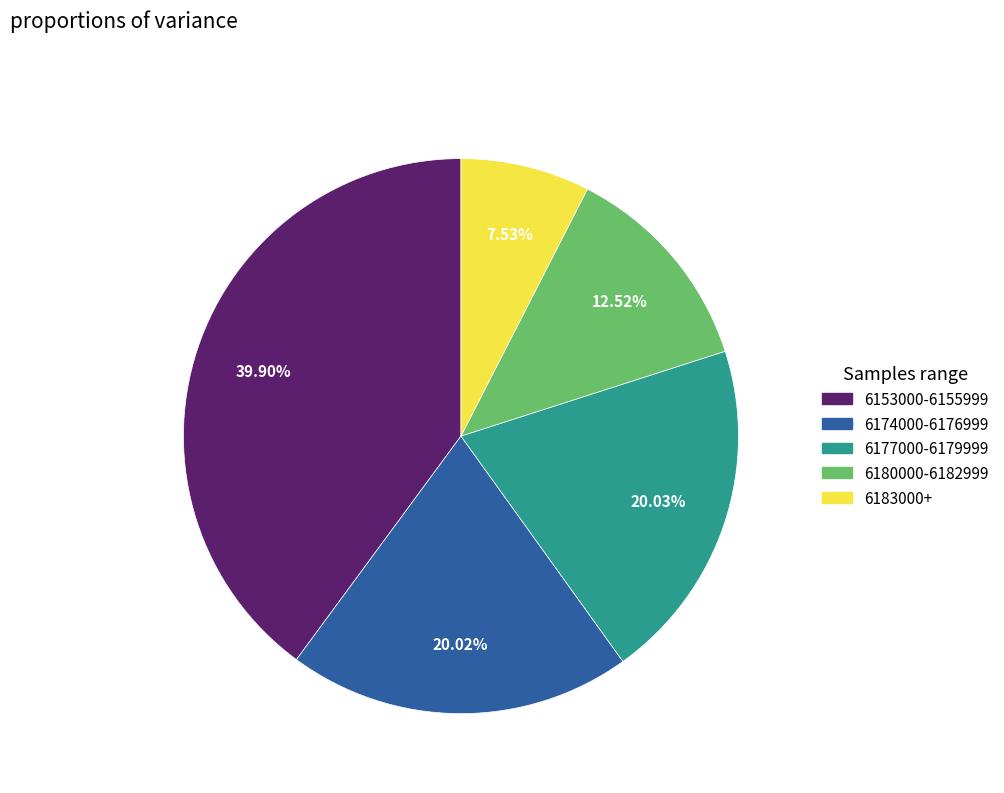

Is there a majority slice in this chart?

No